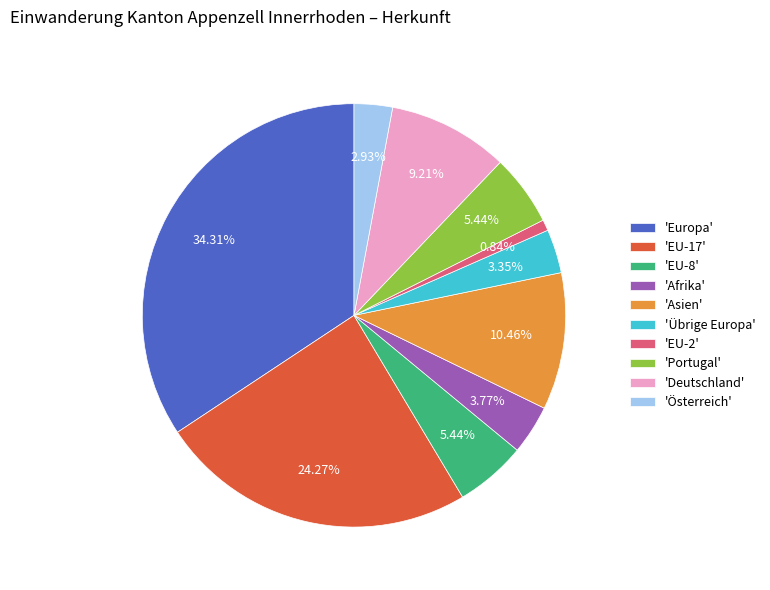

Which slice is the largest?

'Europa'